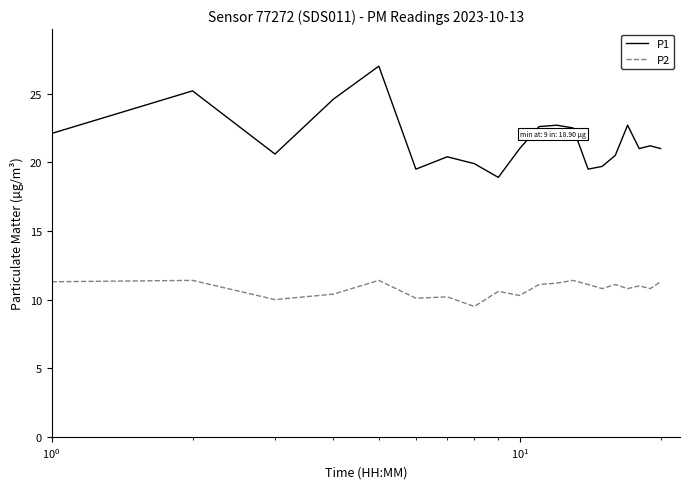

True or false: P2 has more than 2 interior local peaks.

True